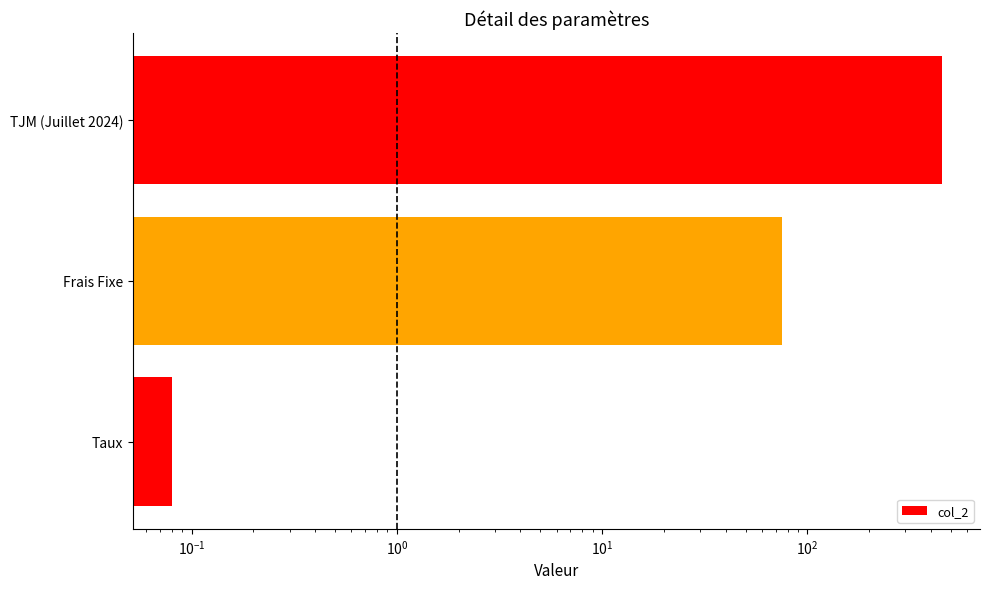

What is the minimum value shown in the chart?

0.1